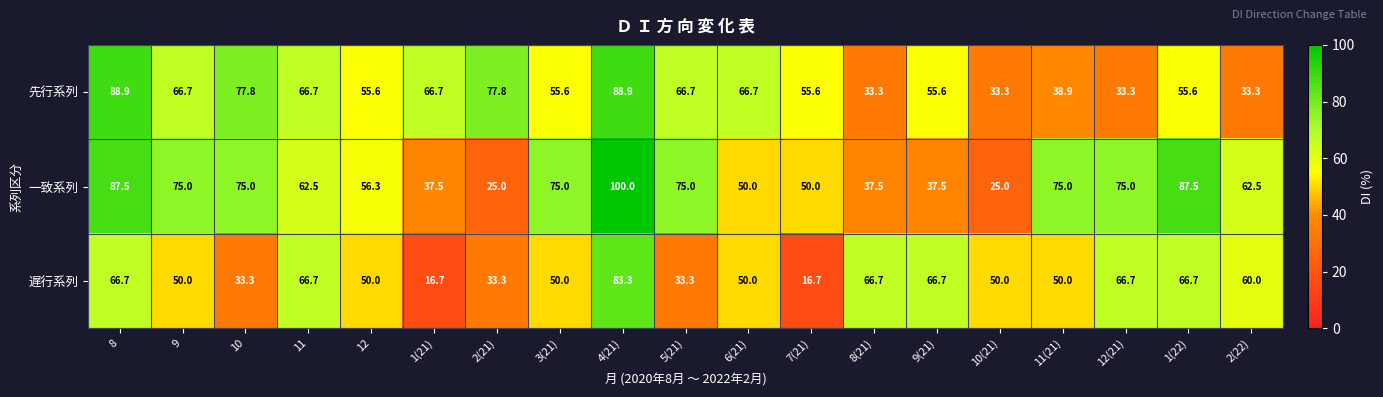

What is the difference between the maximum and second lowest values in the 遅行系列 series?

66.6